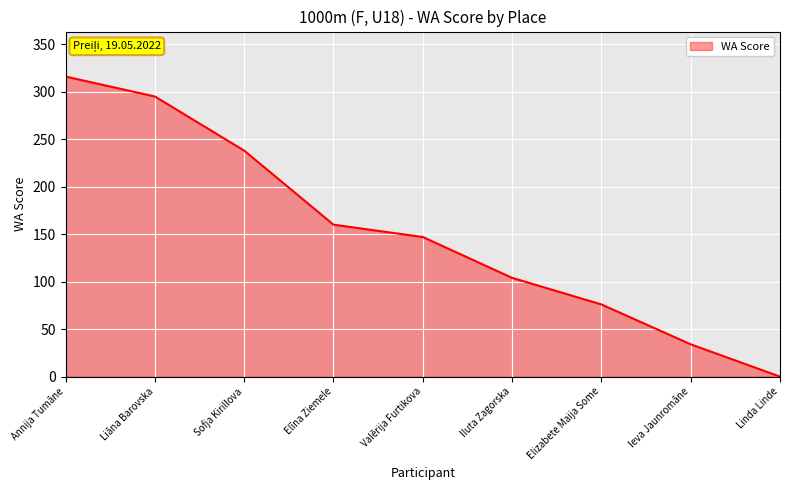

The value at Valērija Furtikova is 147. True or false?

True